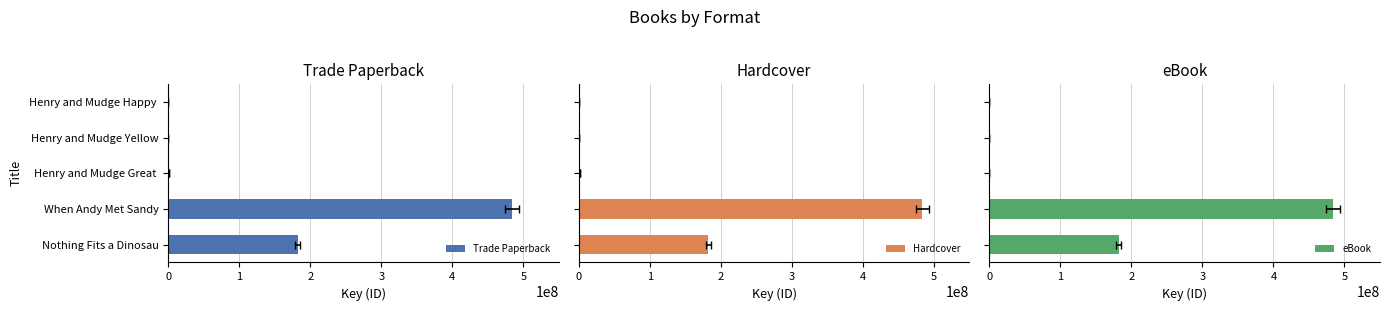

What is the total value across all series at Henry and Mudge Great?

2126388